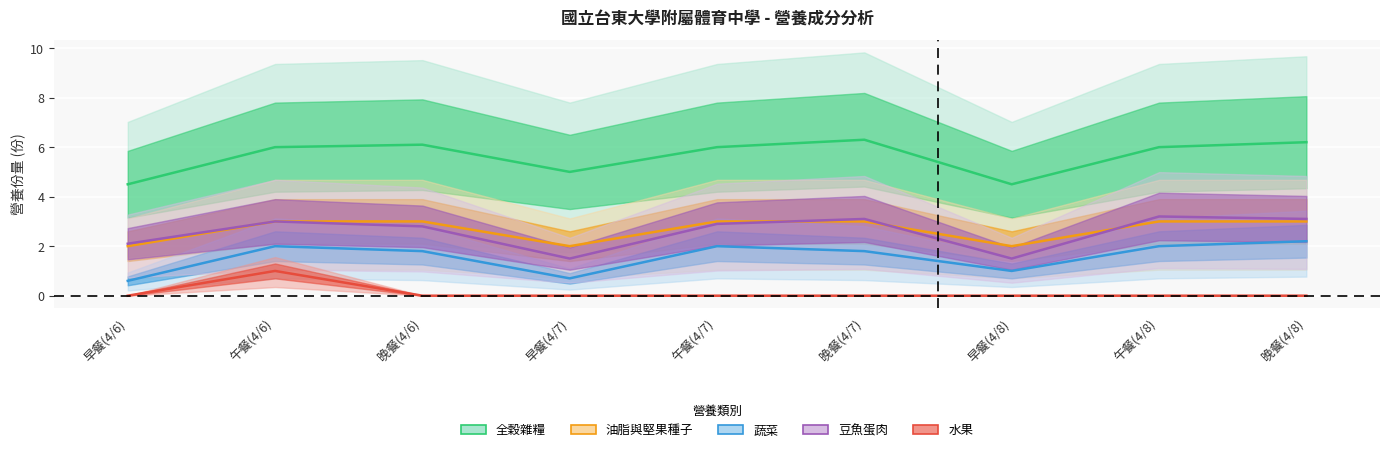

What is the label of the 3rd point from the left?

晚餐(4/6)